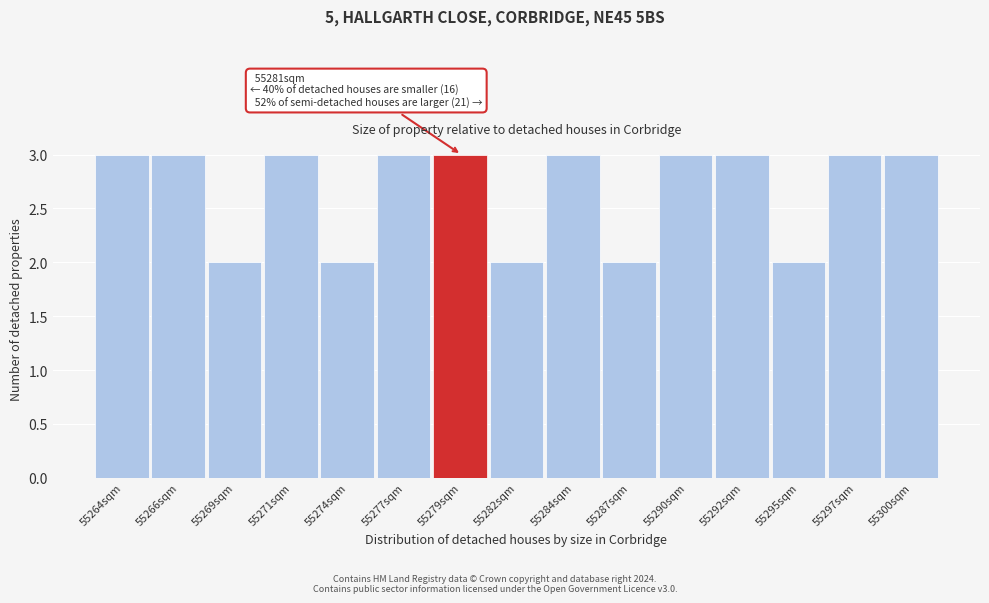

Reading left to right, list all the values displayed in this chart.

55264sqm=3	55266sqm=3	55269sqm=2	55271sqm=3	55274sqm=2	55277sqm=3	55279sqm=3	55282sqm=2	55284sqm=3	55287sqm=2	55290sqm=3	55292sqm=3	55295sqm=2	55297sqm=3	55300sqm=3